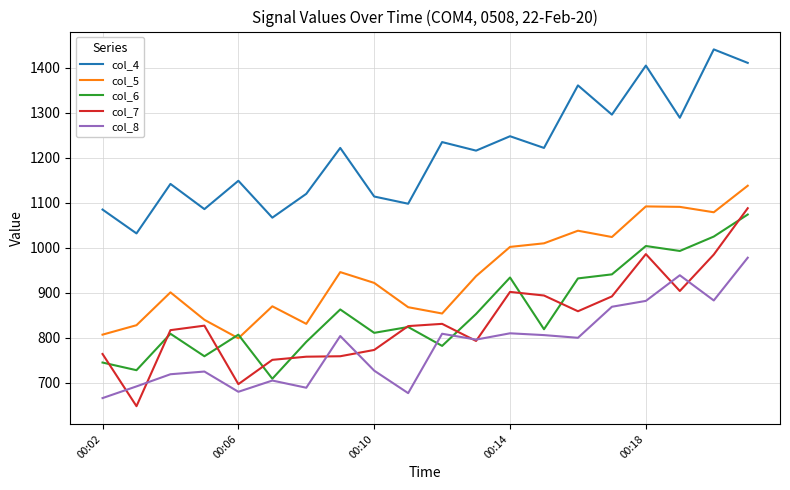

What is the greatest value displayed?

1441